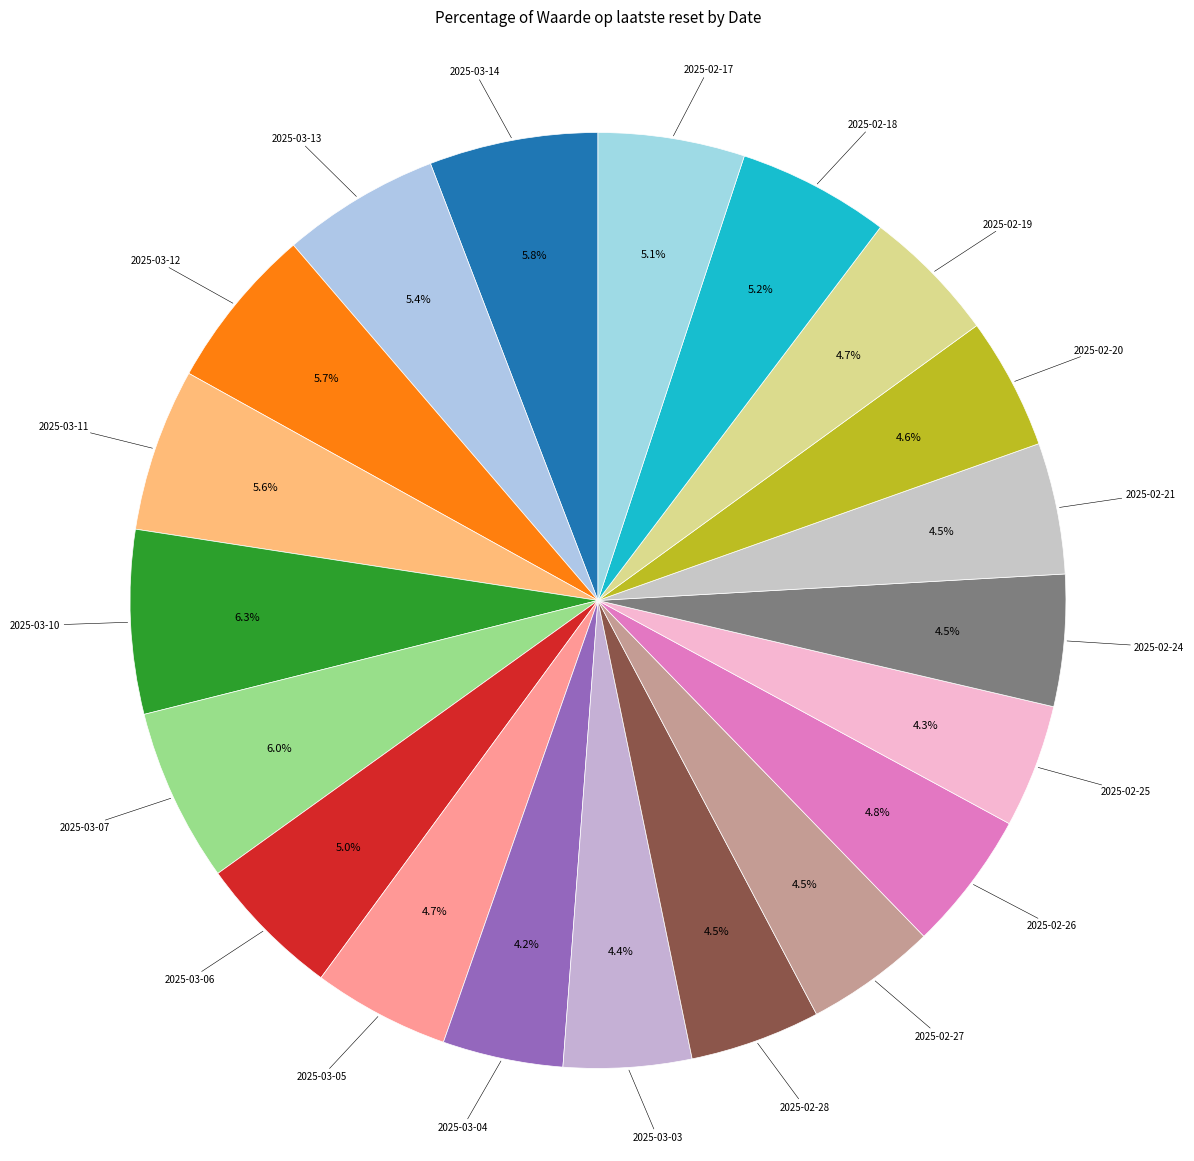

Which category has the smallest portion of the pie?

2025-03-04